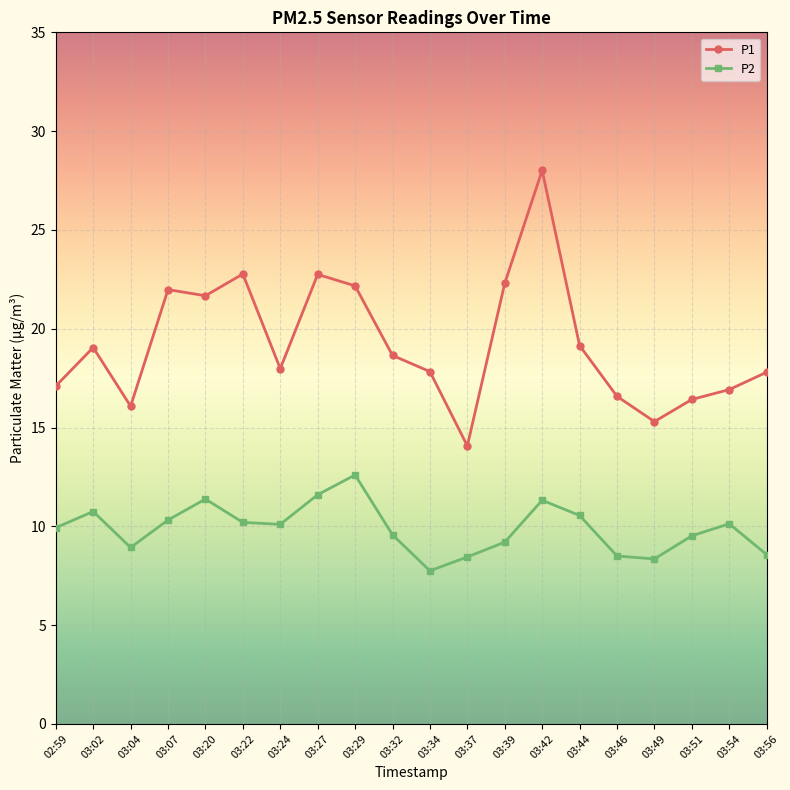

Where does the P1 series first go above 18?

03:02